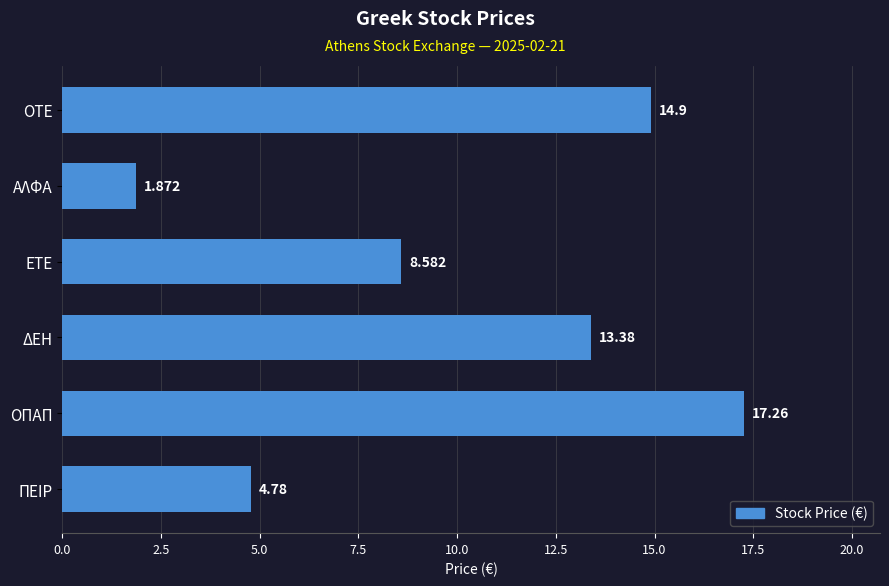

Between ΟΠΑΠ and ΟΤΕ, which is larger?

ΟΠΑΠ